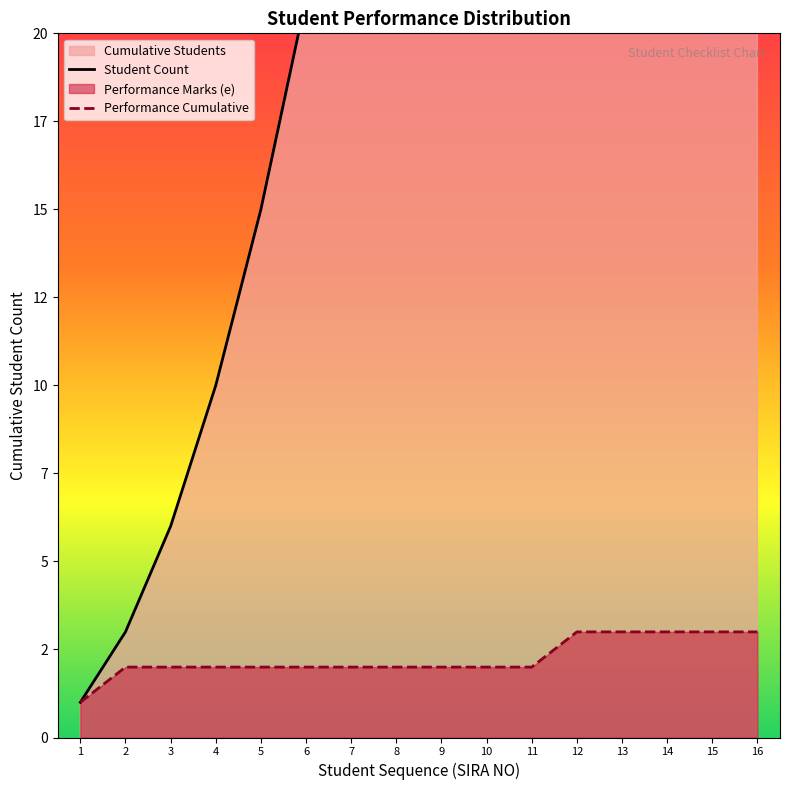

What is the average value of the Performance Cumulative series?

2